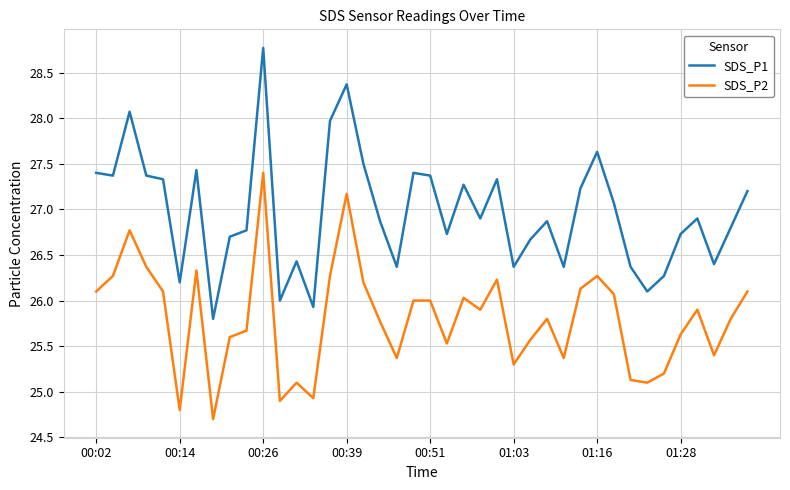

What is the difference between the maximum and minimum values in the SDS_P1 series?

3.0